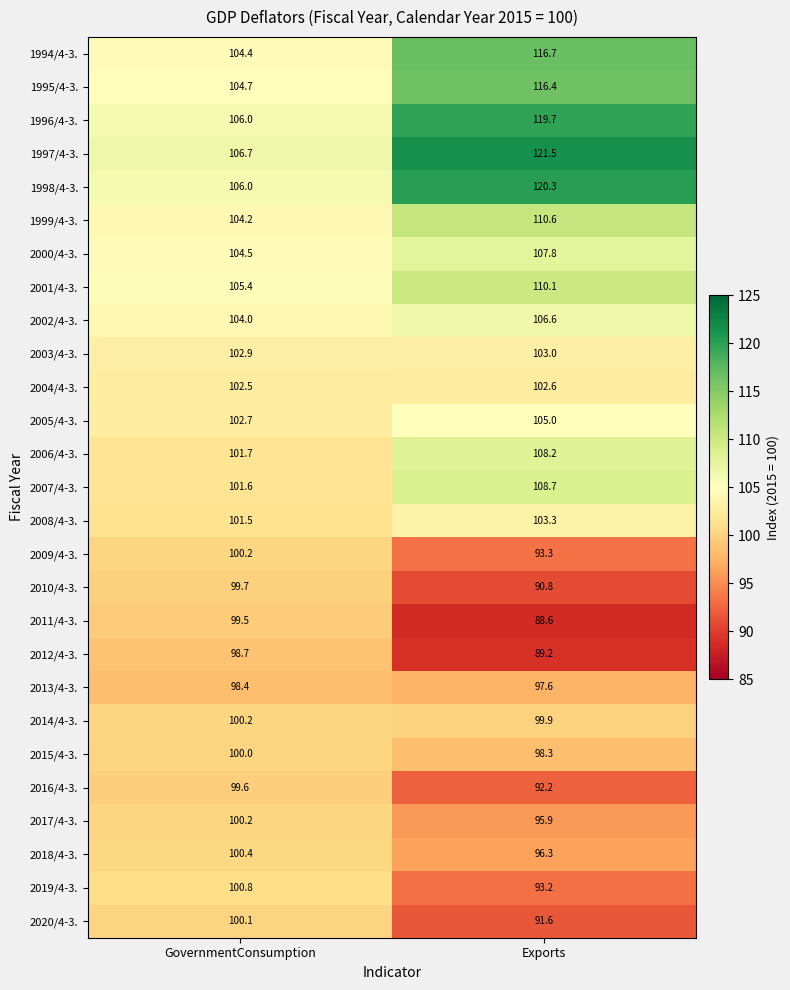

At Exports, list the series in order from largest to smallest.

1997/4-3., 1998/4-3., 1996/4-3., 1994/4-3., 1995/4-3., 1999/4-3., 2001/4-3., 2007/4-3., 2006/4-3., 2000/4-3., 2002/4-3., 2005/4-3., 2008/4-3., 2003/4-3., 2004/4-3., 2014/4-3., 2015/4-3., 2013/4-3., 2018/4-3., 2017/4-3., 2009/4-3., 2019/4-3., 2016/4-3., 2020/4-3., 2010/4-3., 2012/4-3., 2011/4-3.